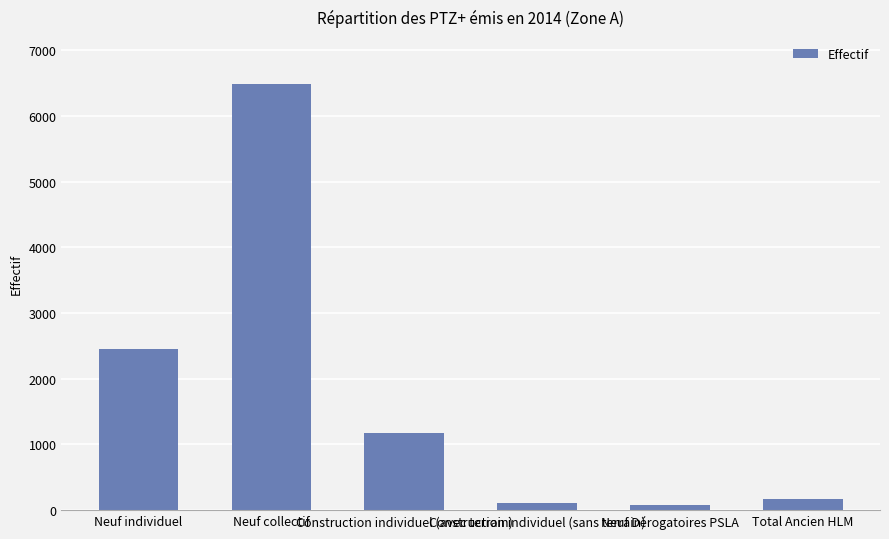

What is the difference between the maximum and second lowest values?

6368